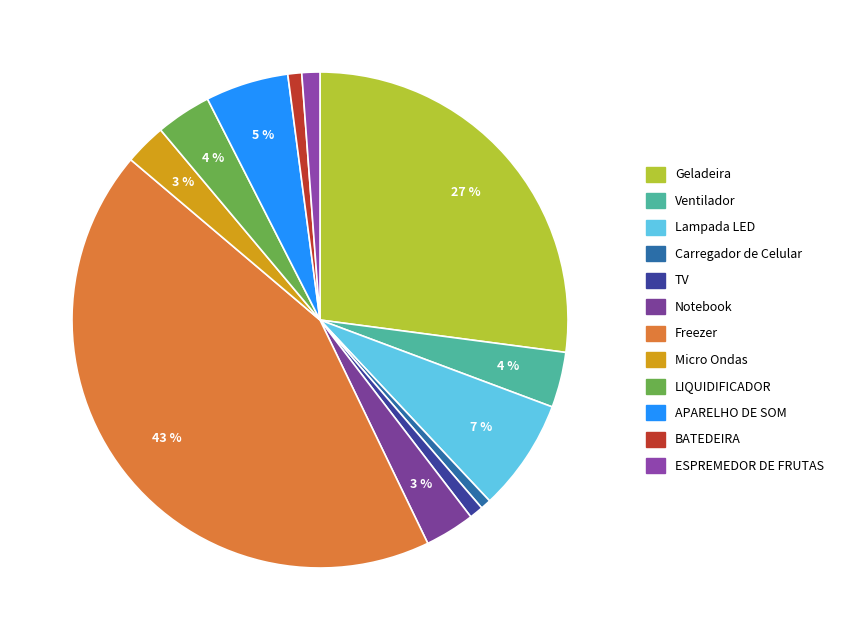

Approximately how many times larger is the value at TV compared to Lampada LED?

0.1